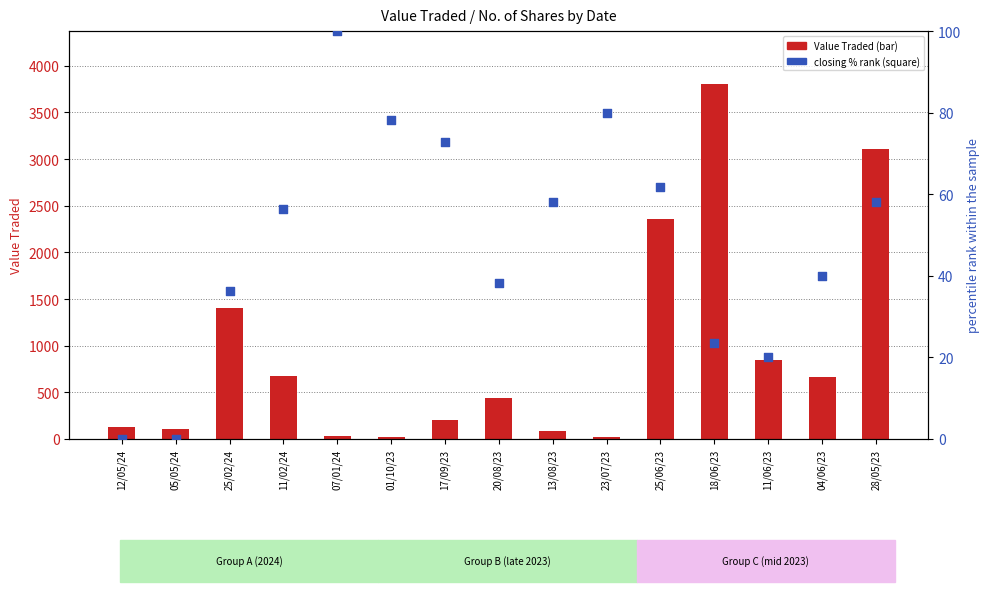

What is the total value across all series at 11/06/23?

864.0